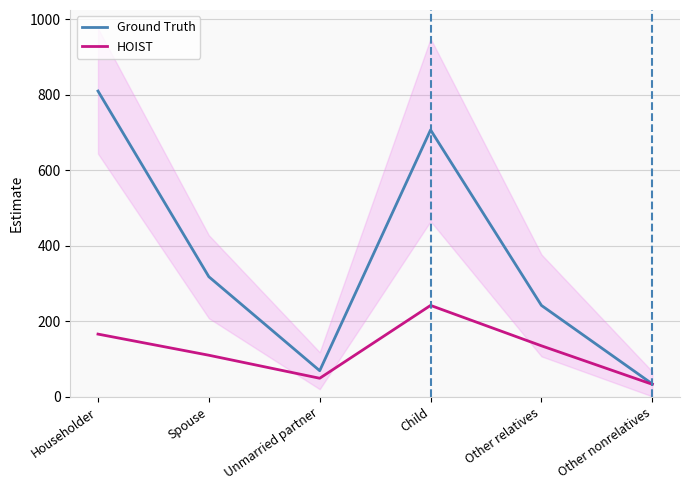

What is the difference between the maximum and minimum values in the Ground Truth series?

776